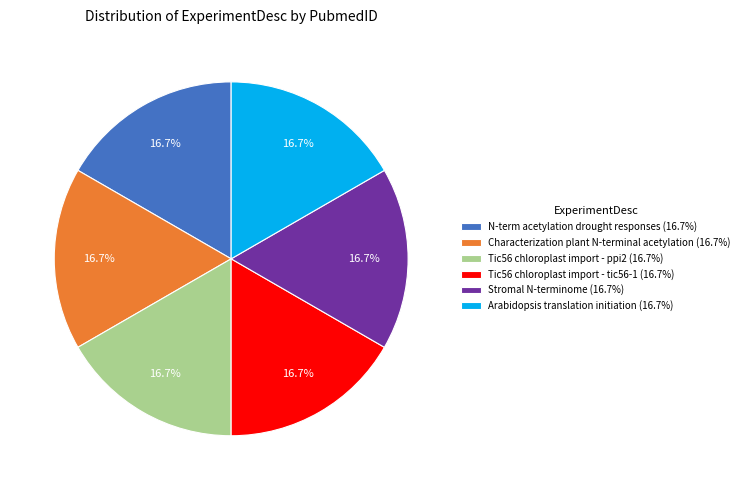

To the nearest percent, what percentage of the pie is Tic56 chloroplast import - tic56-1?

17%